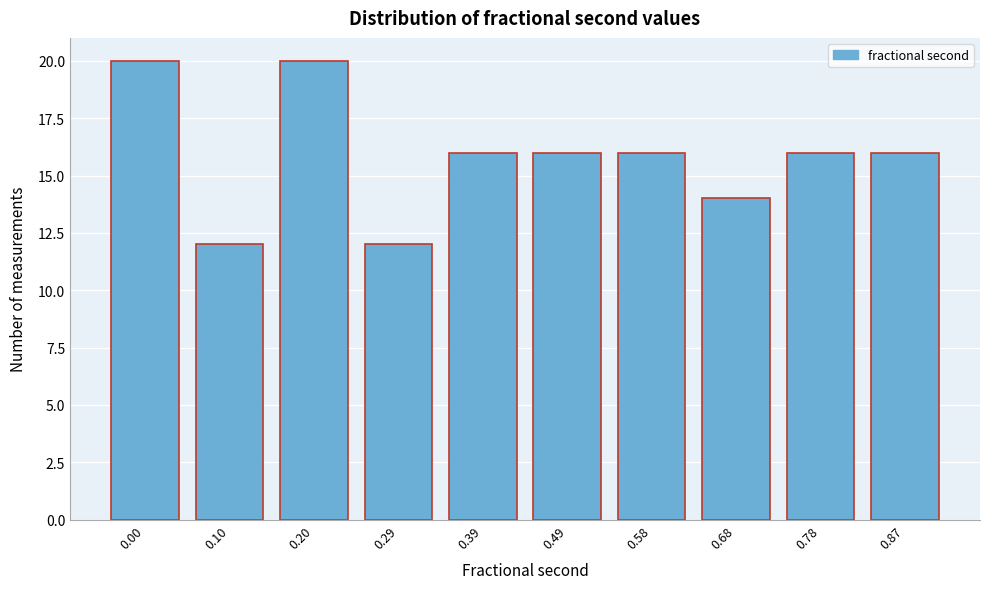

Reading right to left, extract all data points from this chart.

0.87=16	0.78=16	0.68=14	0.58=16	0.49=16	0.39=16	0.29=12	0.20=20	0.10=12	0.00=20